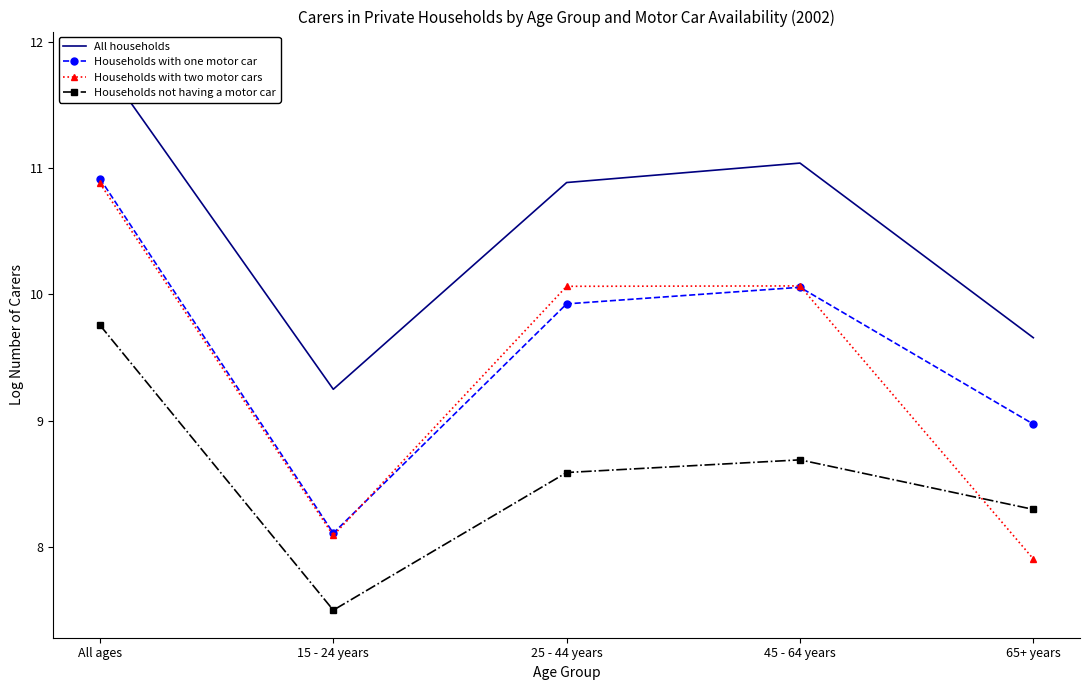

What is the total value across all series at 25 - 44 years?

39.5